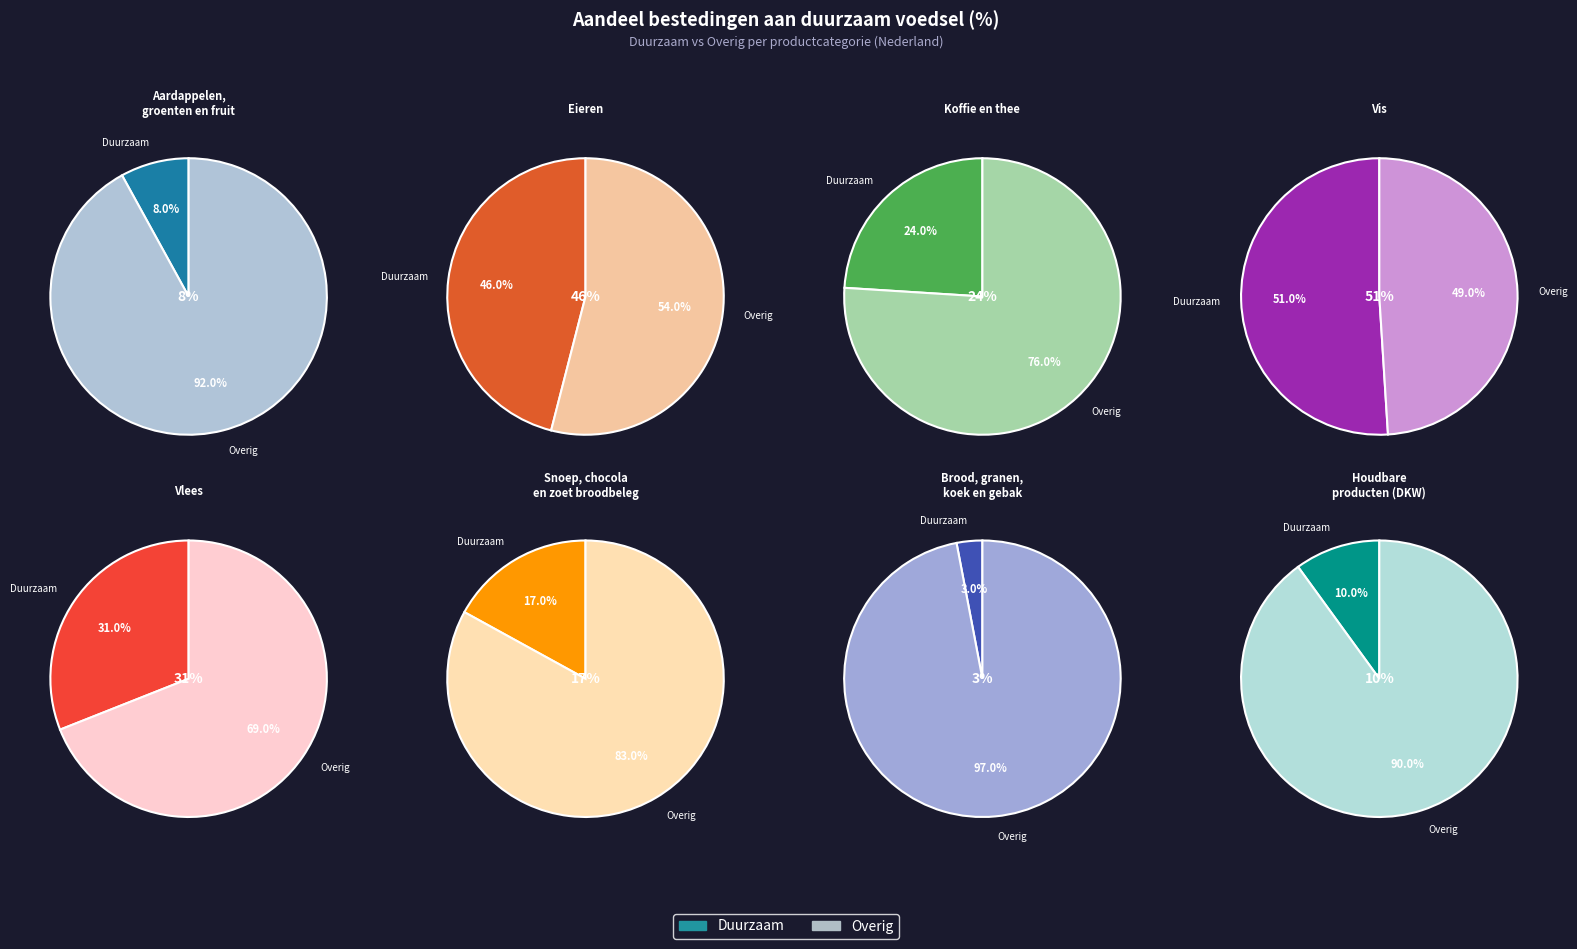

How many segments does this pie chart have?

8